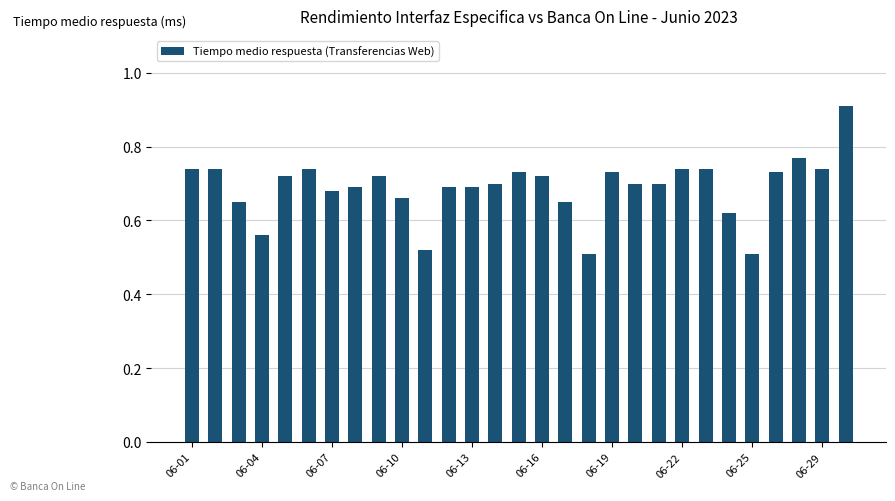

Count the values in the range 0 to 1.

29